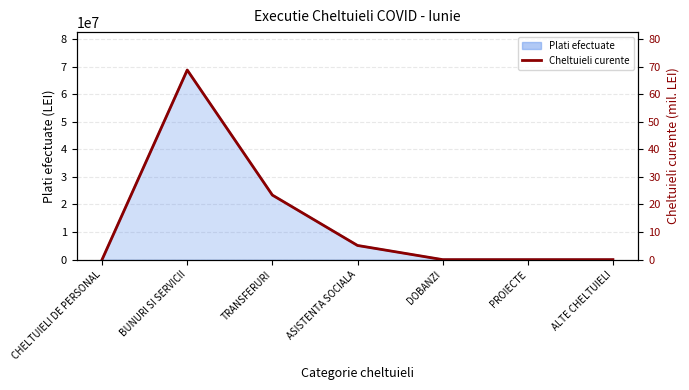

What position from the right is TRANSFERURI?

5